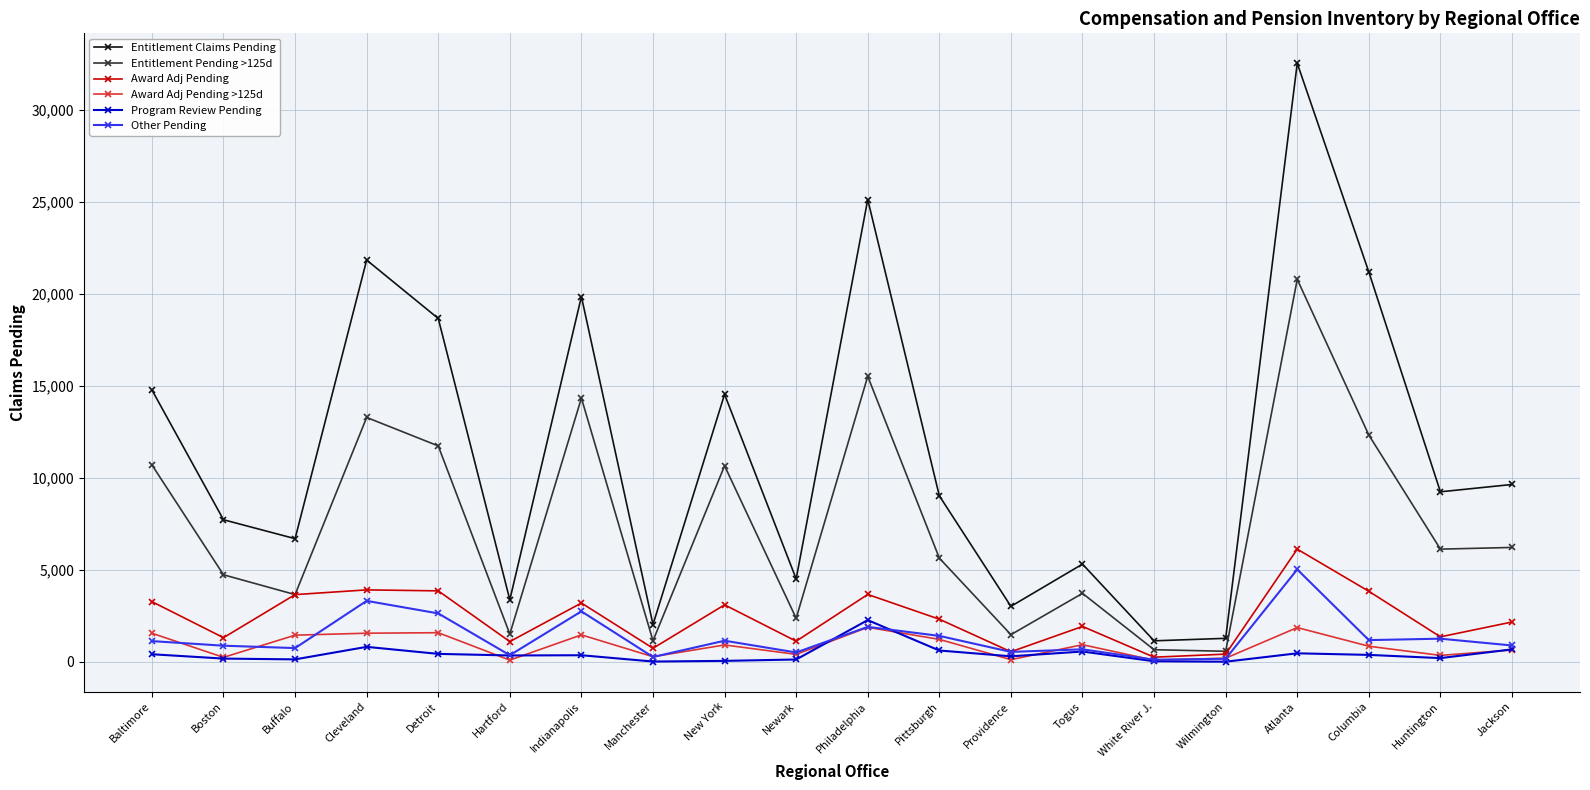

Is this an area chart (filled region under the line)?

No